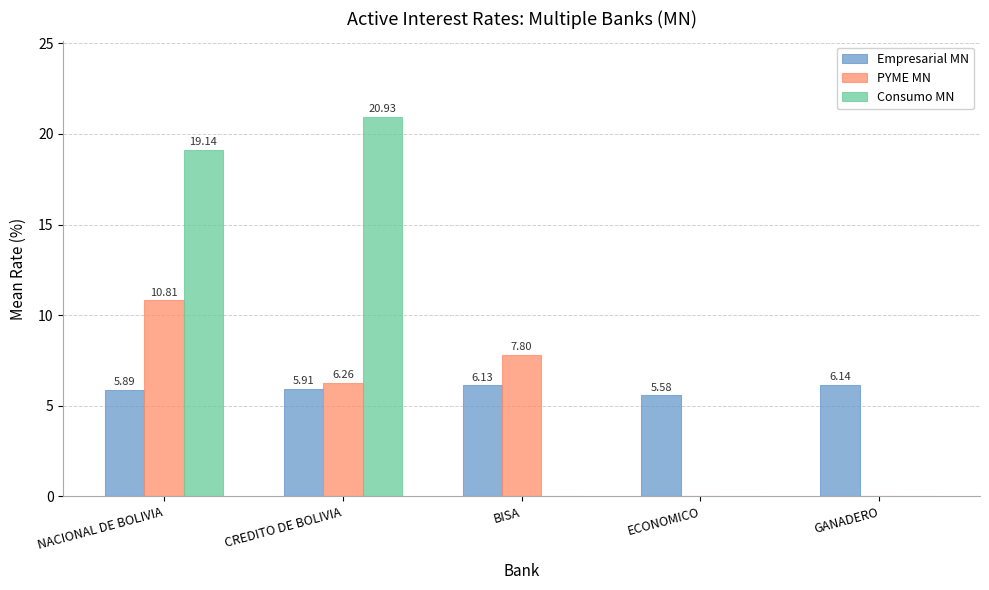

What is the average value of the Consumo MN series?

8.0